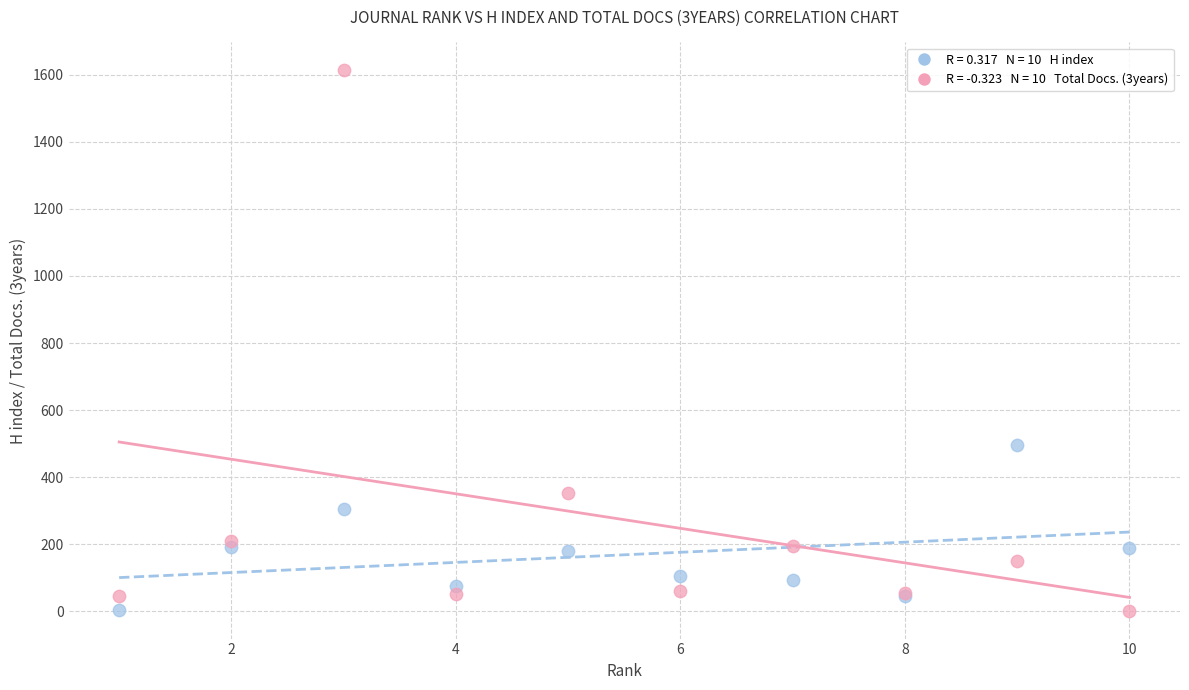

Across all series, what Y value is closest to 807?

496